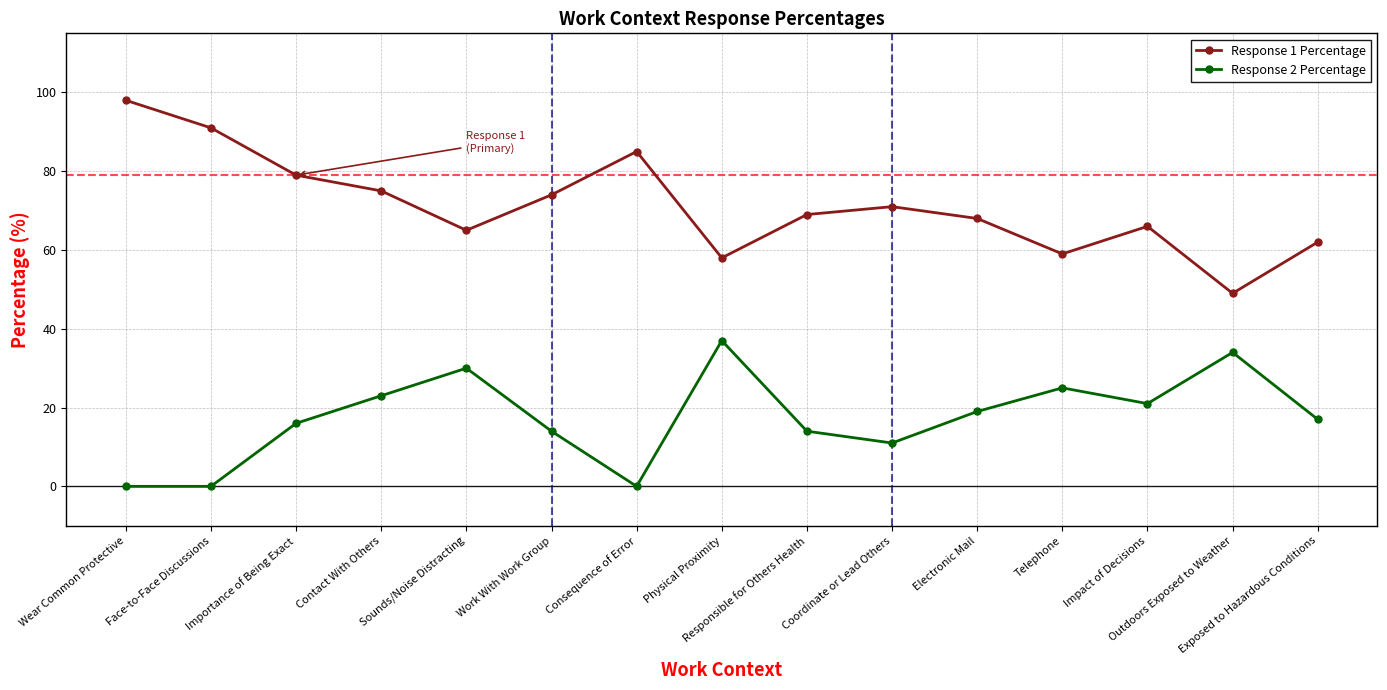

How many series are shown in this chart?

2